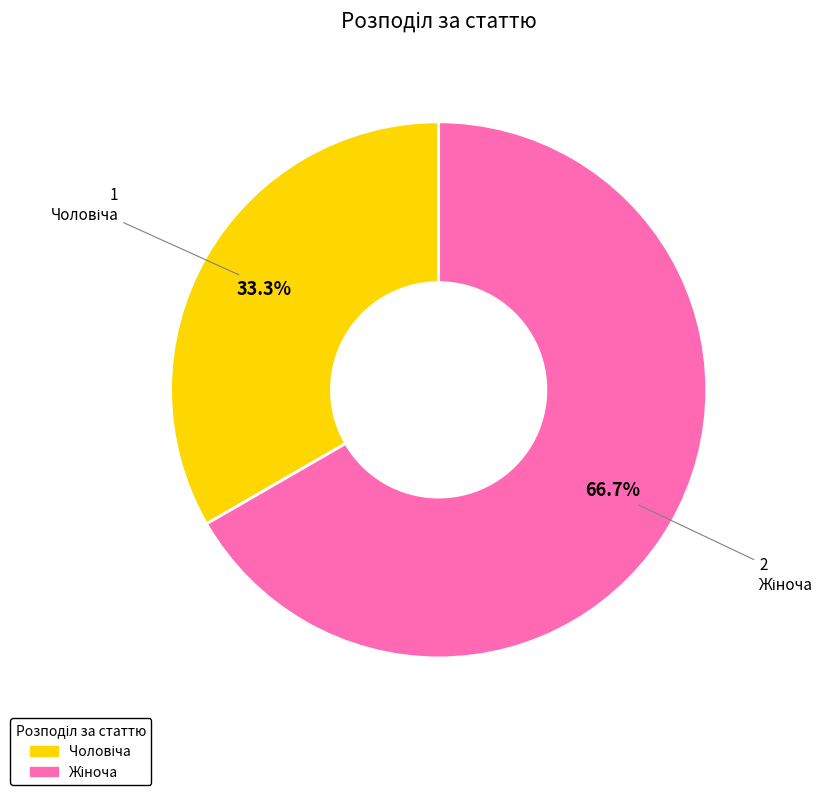

Is there a majority slice in this chart?

Yes